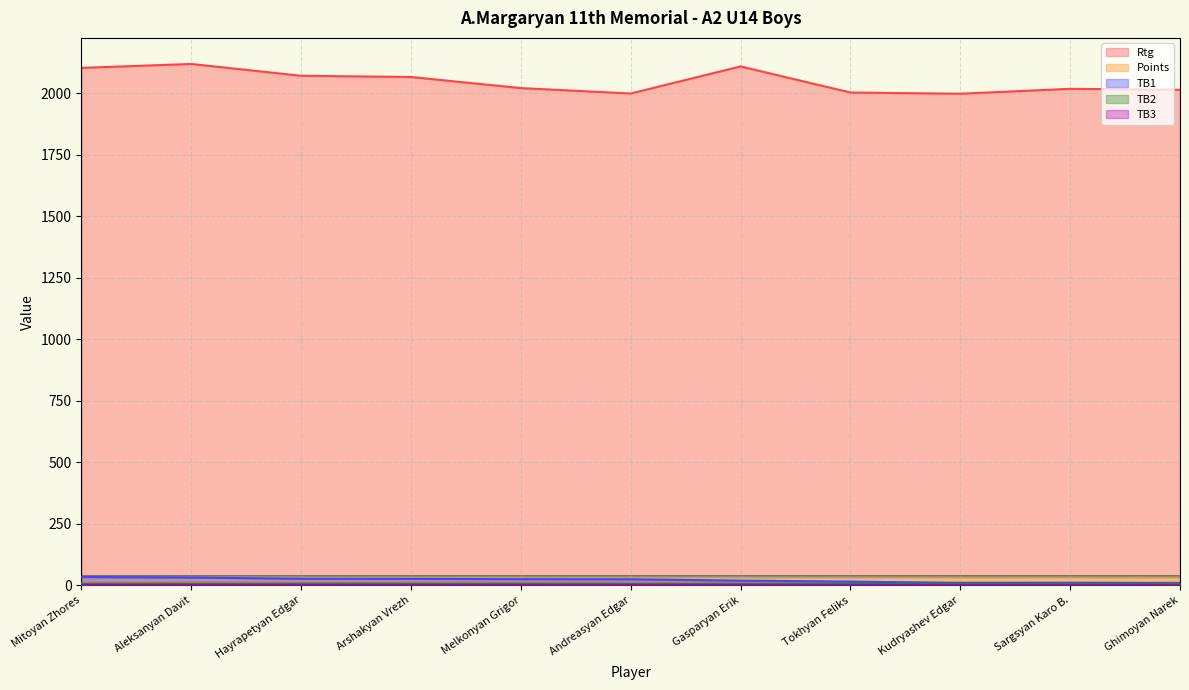

True or false: TB1 and Rtg intersect in this chart.

False